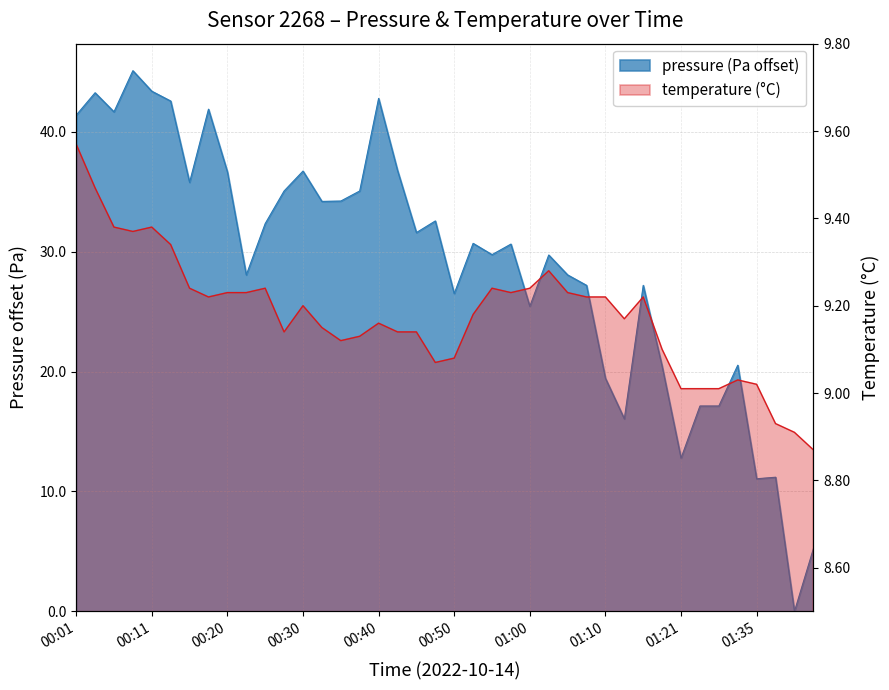

How many values are below 30?

19